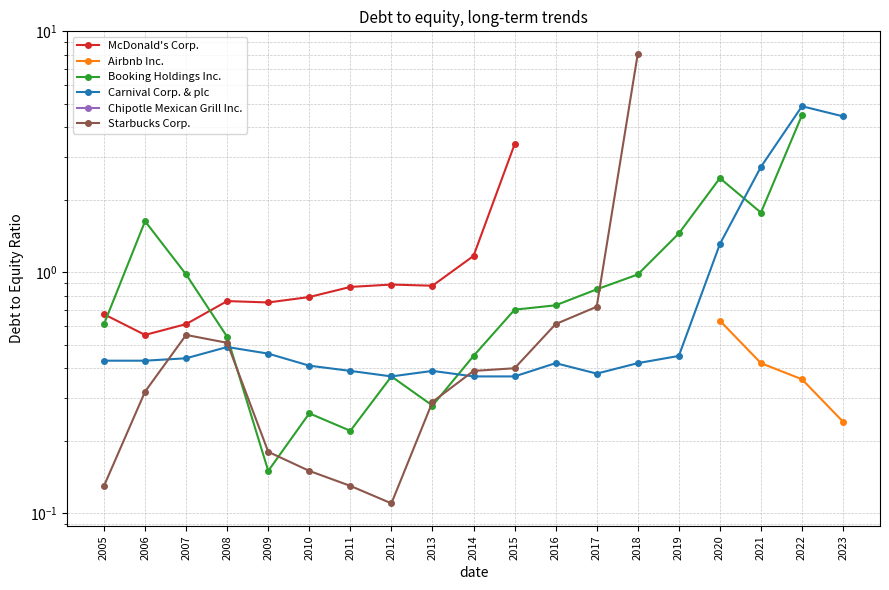

At which category does Starbucks Corp. reach its first local valley?

2012